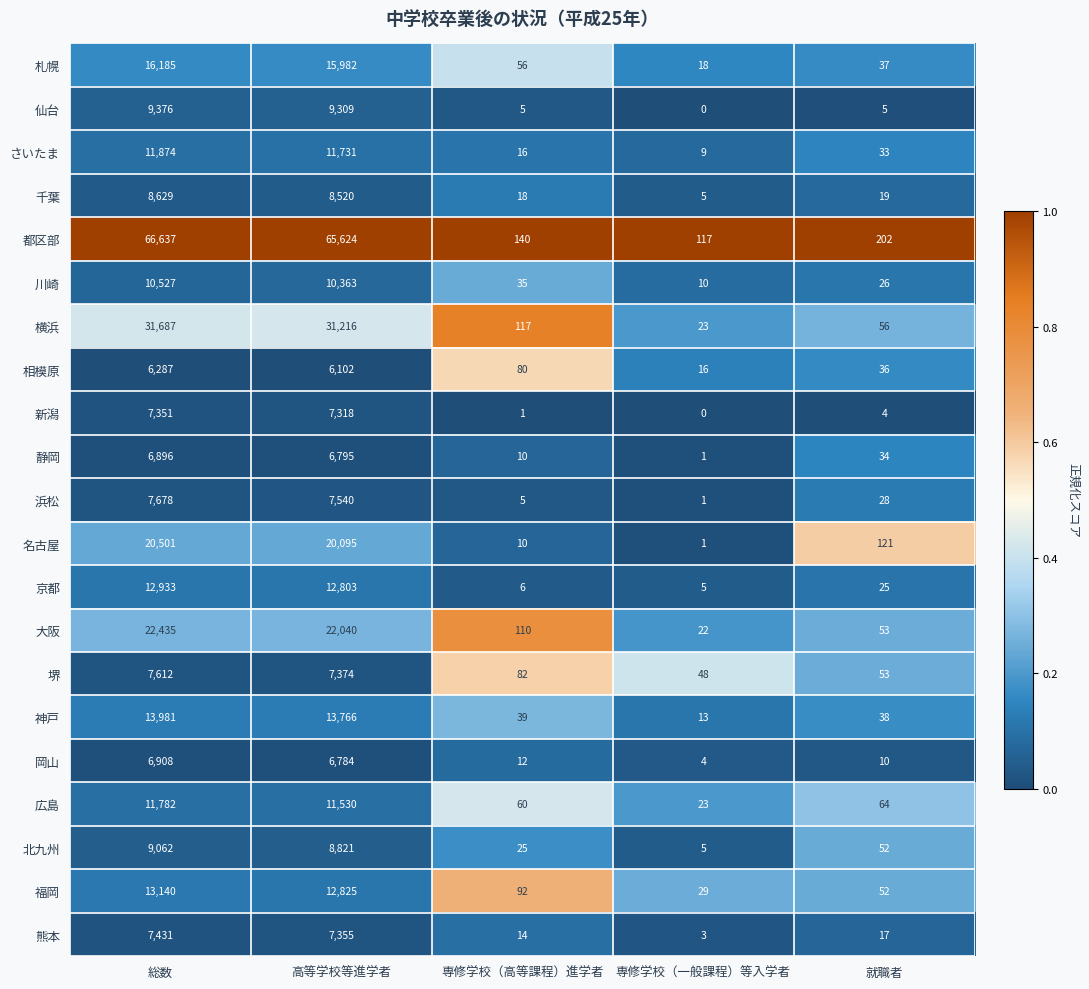

The value of 広島 at 就職者 is 112. True or false?

False